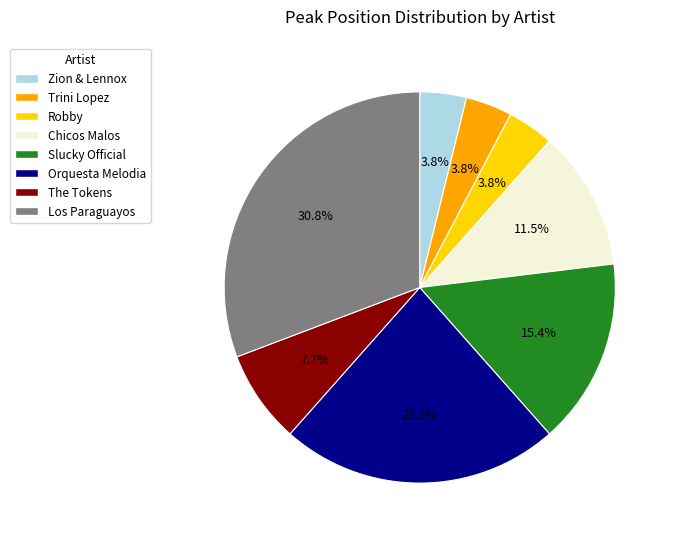

Combined, do The Tokens and Chicos Malos account for over 50%?

No